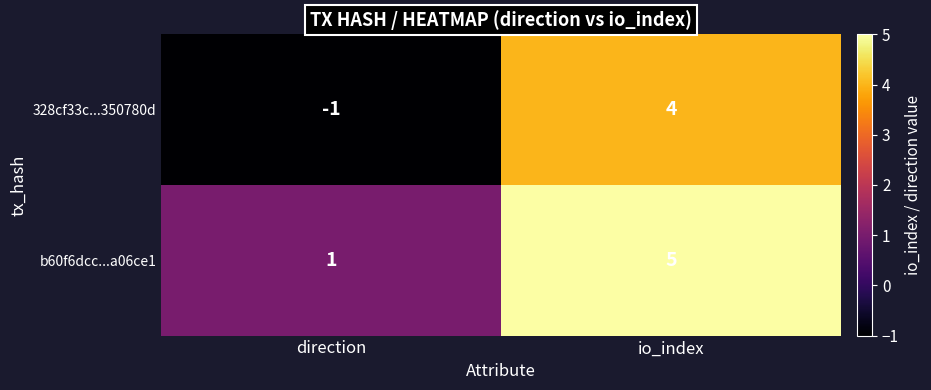

Reading left to right, list all the values displayed in this chart.

328cf33c...350780d: -1	4
b60f6dcc...a06ce1: 1	5